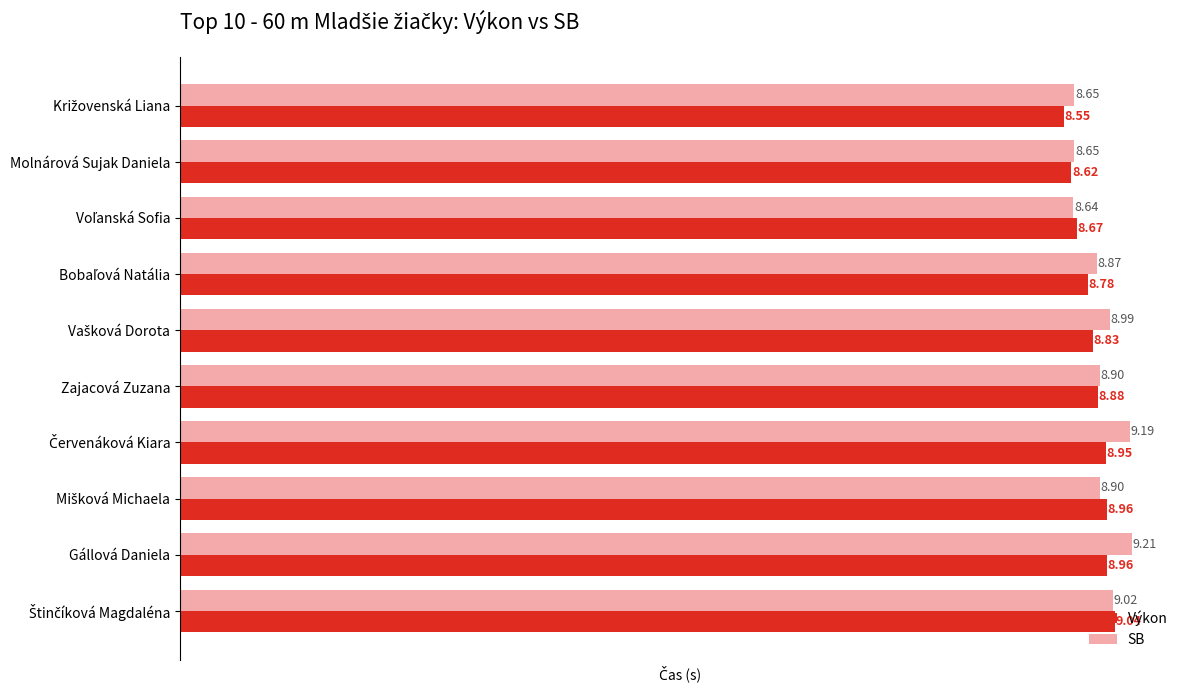

At how many categories does at least one series exceed 8?

10